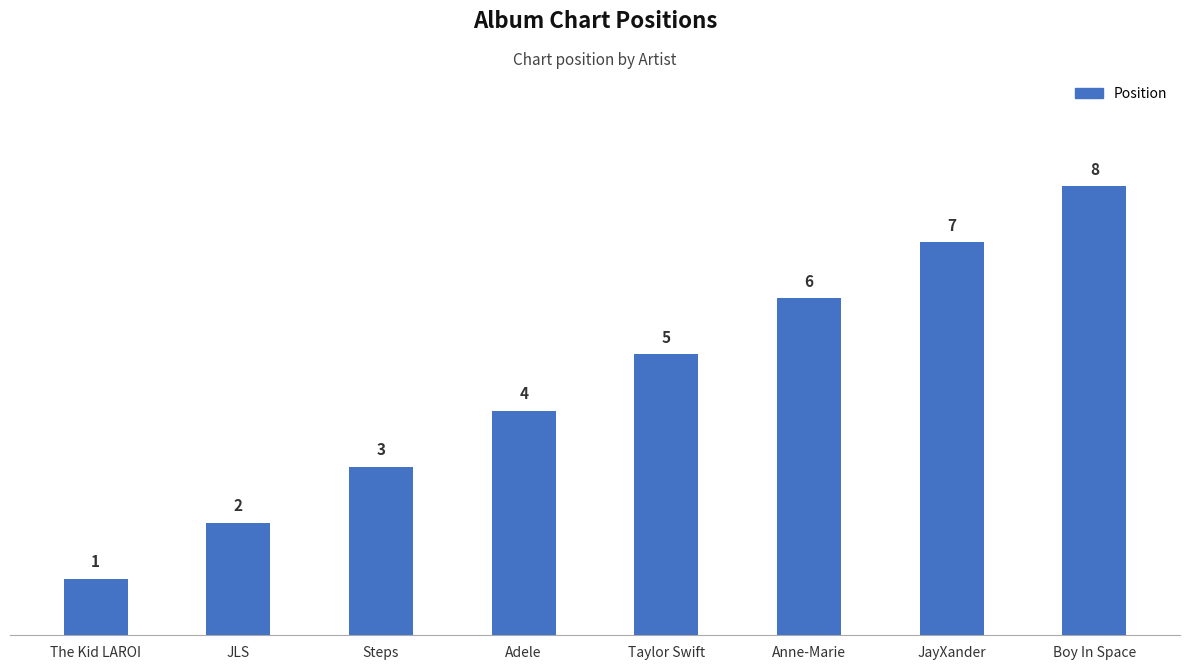

What is the label of the 7th bar from the left?

JayXander